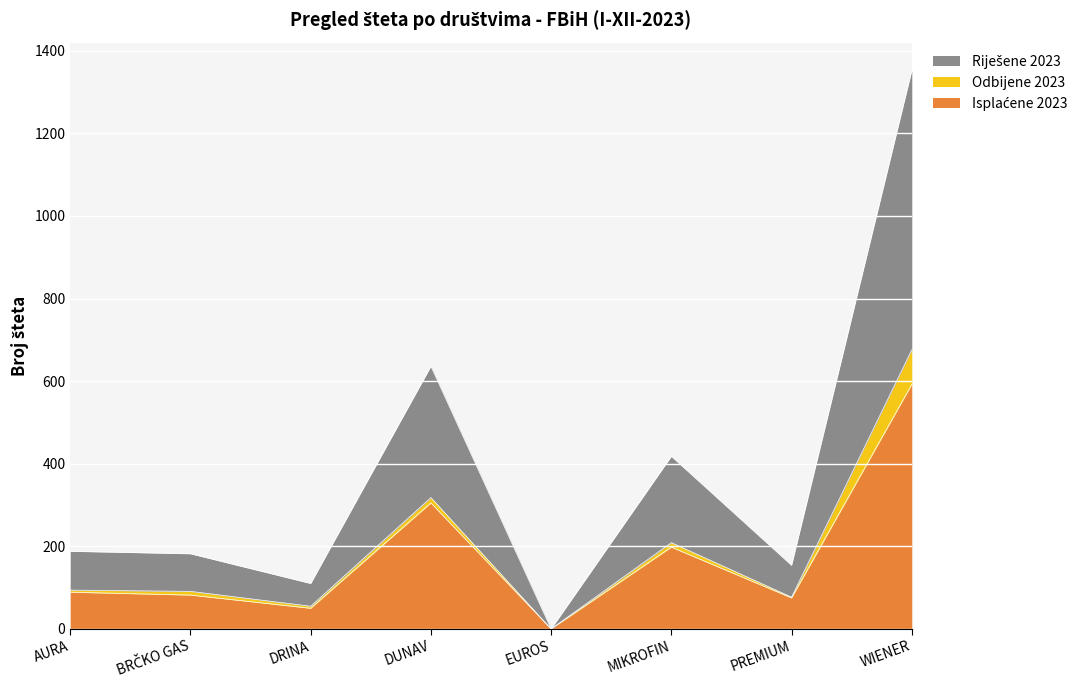

Between EUROS and WIENER, which is larger?

WIENER